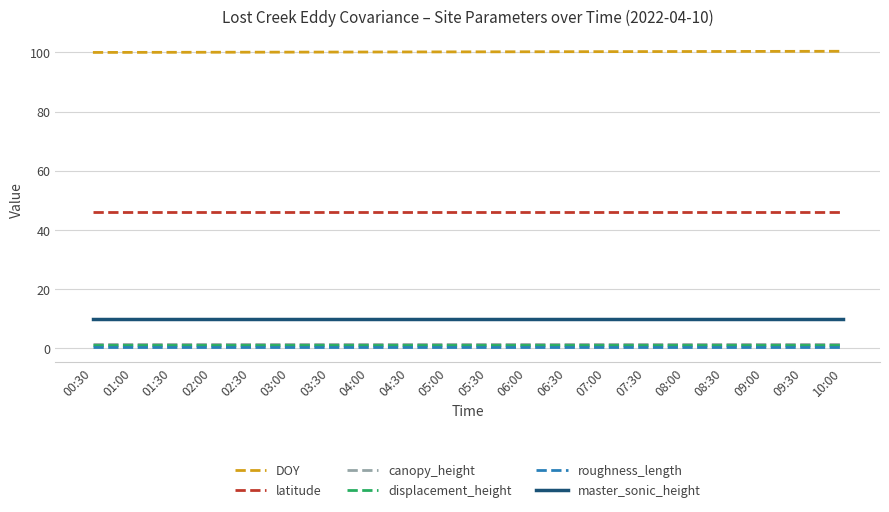

What is the total value across all series at 01:30?

158.9